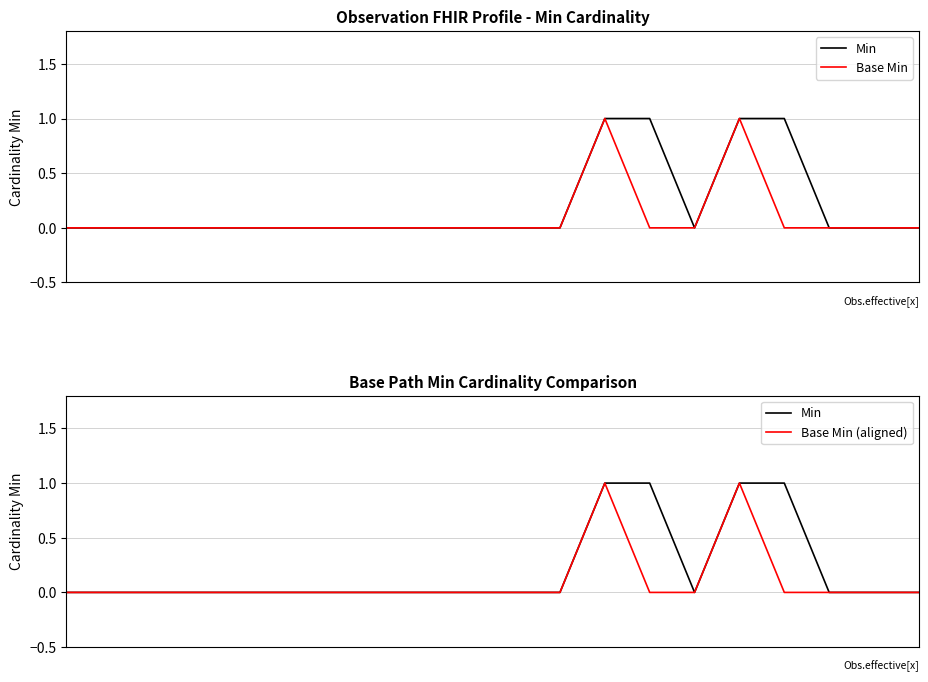

Where is the first local maximum for Base Min (aligned)?

12